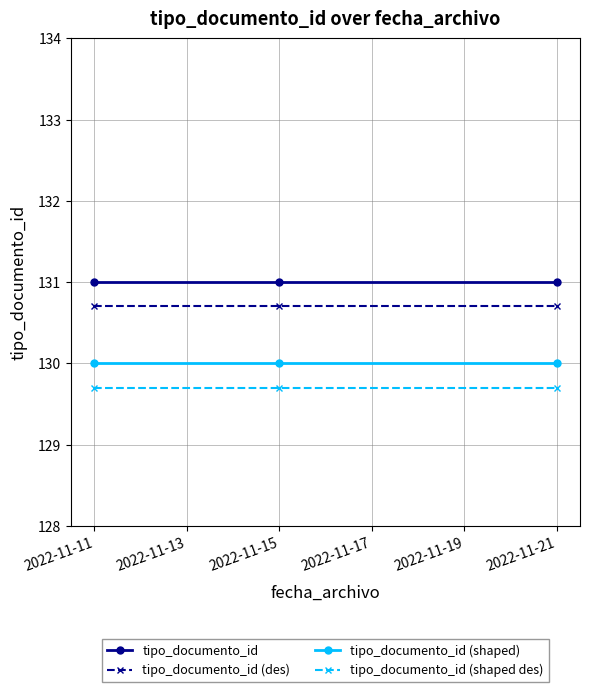

Rank the series at 2022-11-15 from highest to lowest value.

tipo_documento_id, tipo_documento_id (des), tipo_documento_id (shaped), tipo_documento_id (shaped des)